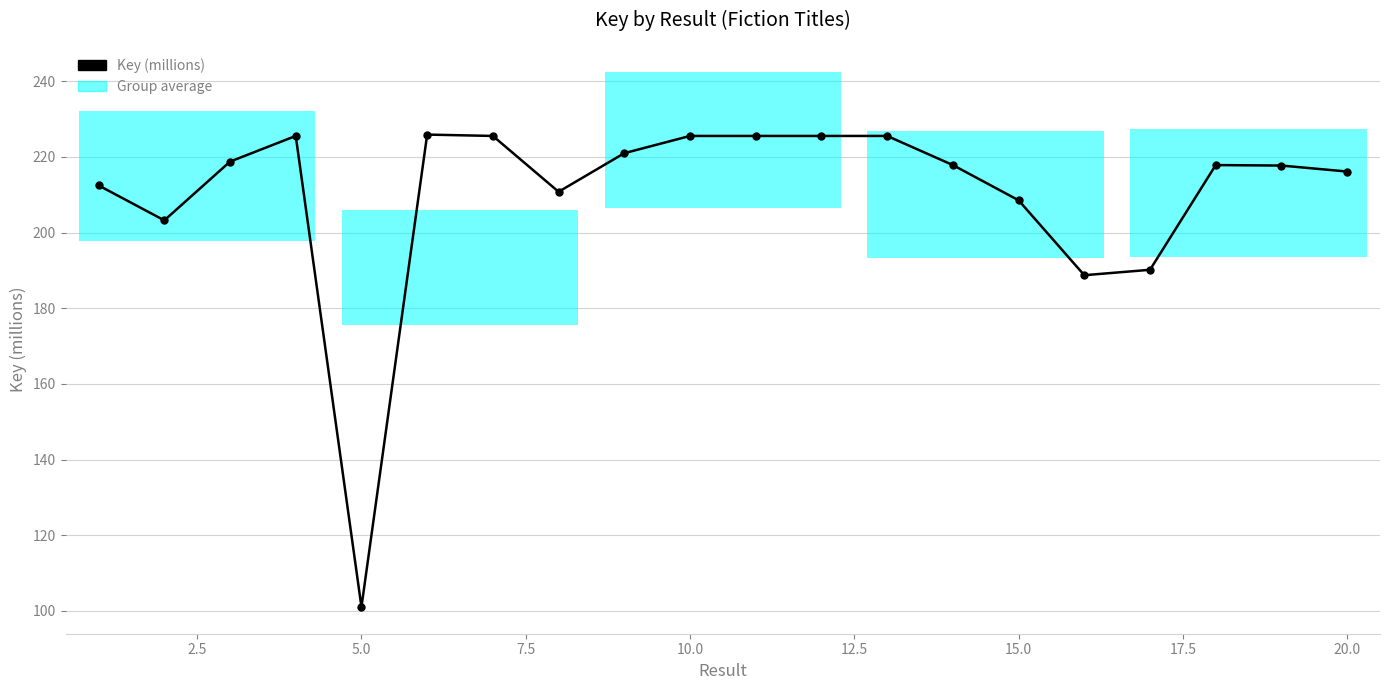

True or false: the data has more than 1 interior local peaks.

True